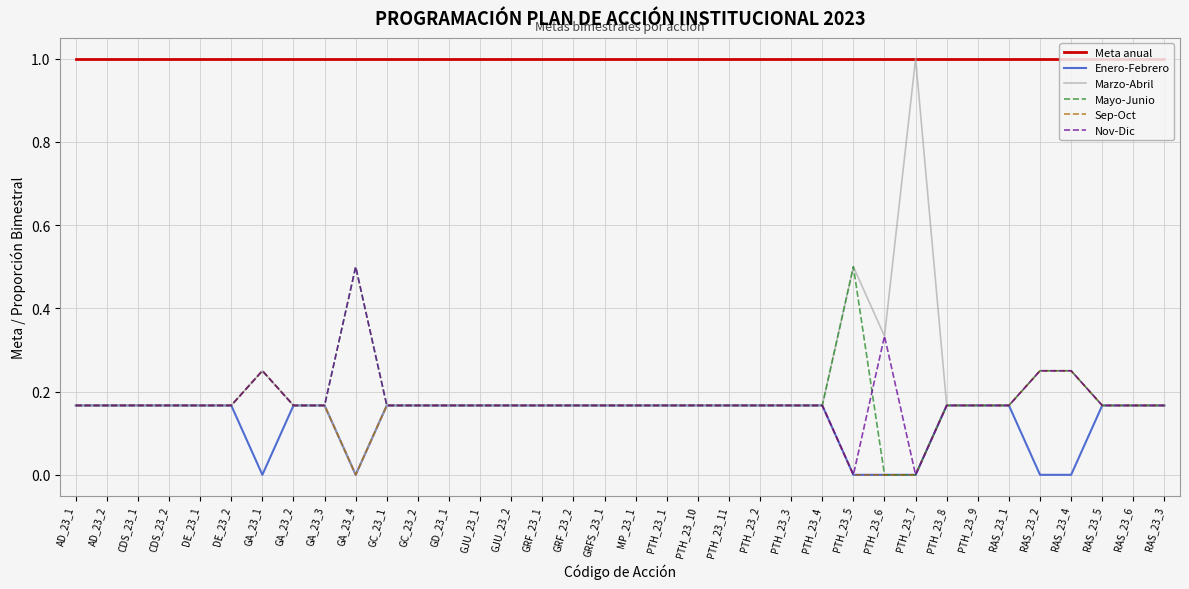

Is it true that Meta anual equals 1.4 at RAS_23_4?

False